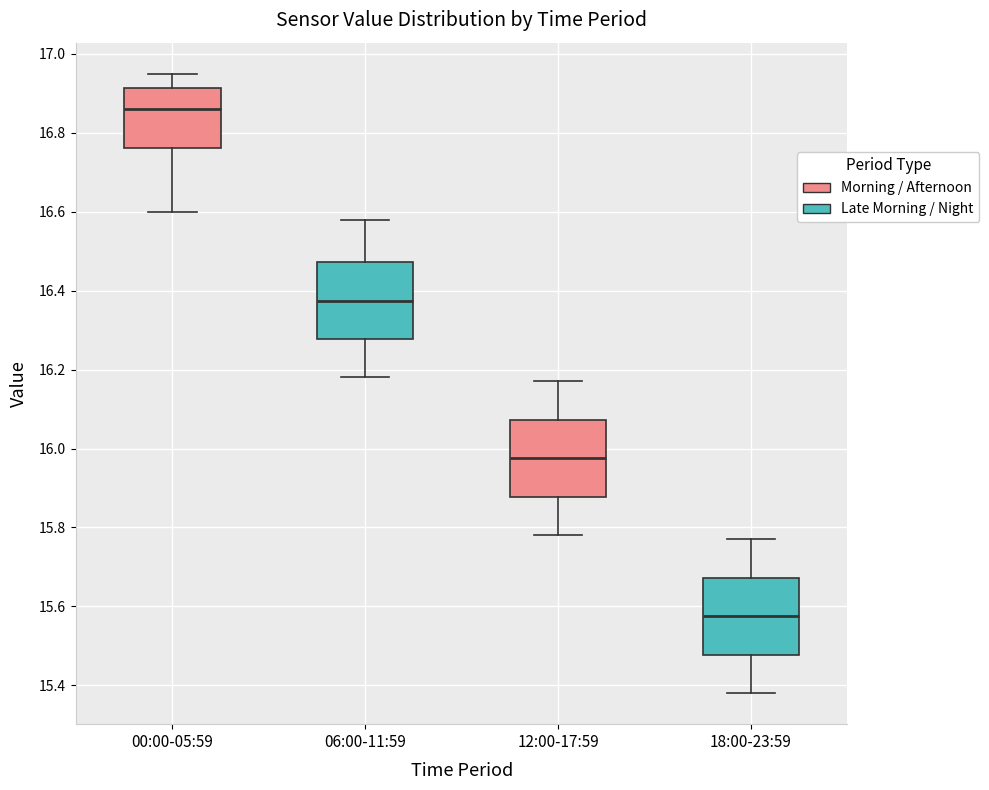

Where is the upper edge of the box for 06:00-11:59 on the y-axis? The values are not printed on the chart, so give them approximately, as read against the axis.

16.48